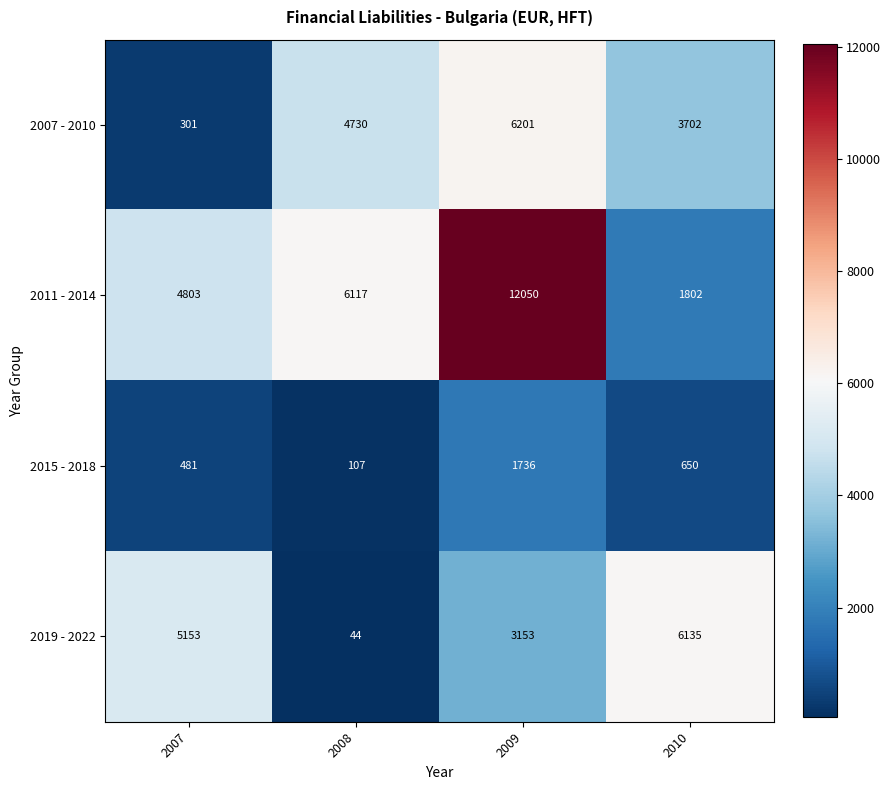

Rank the series at 2009 from lowest to highest value.

2015 - 2018, 2019 - 2022, 2007 - 2010, 2011 - 2014